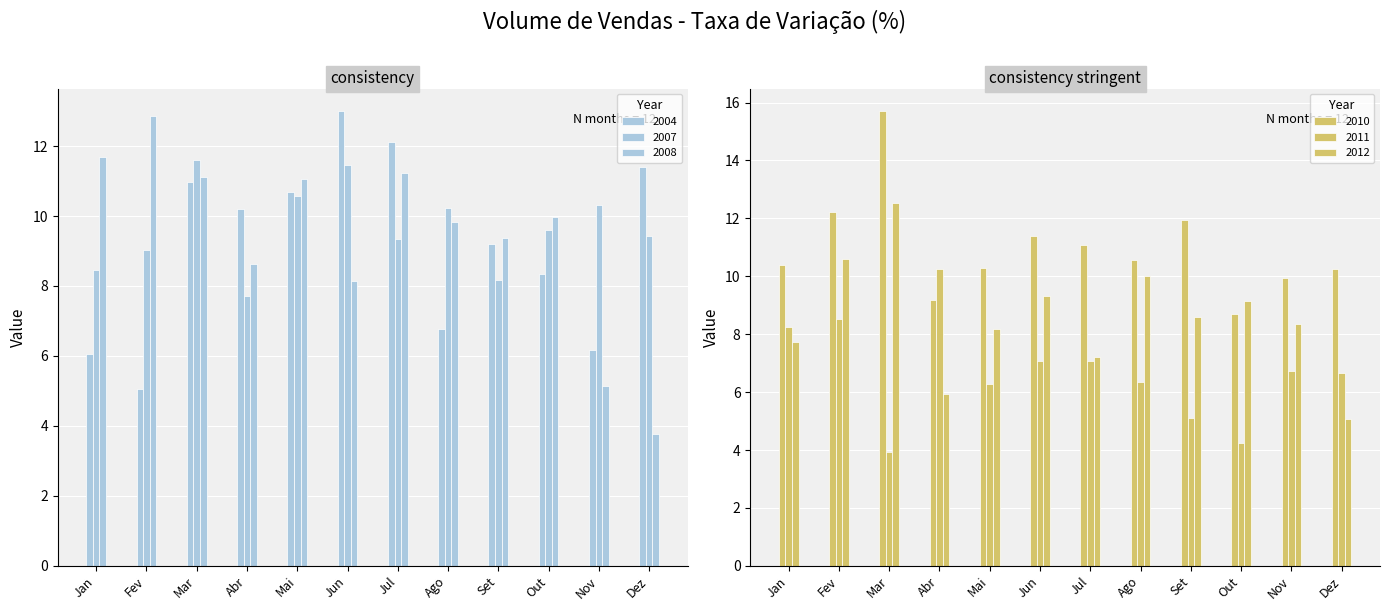

The value of 2008 at Jun is 8.1. True or false?

True